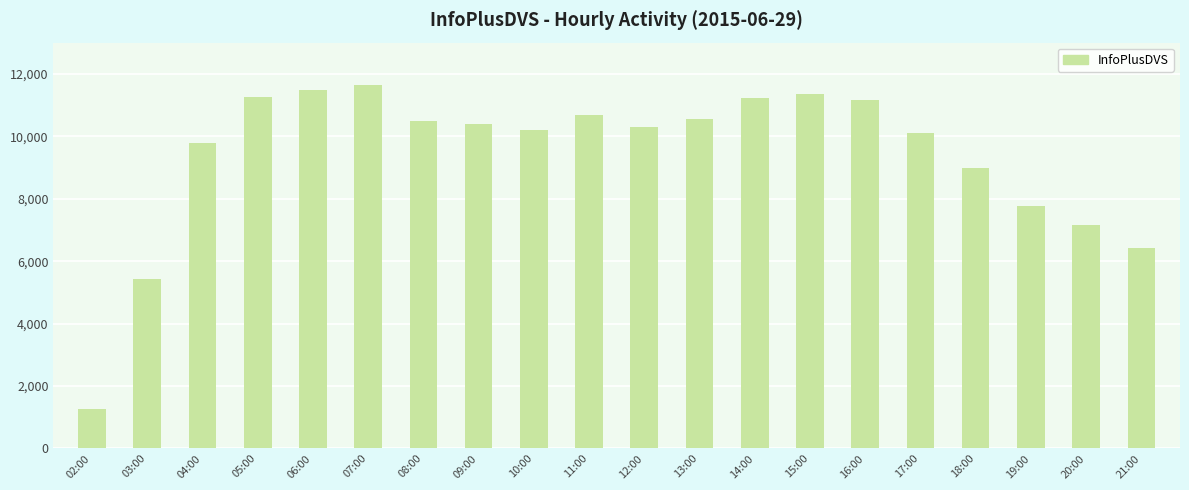

What is the difference between the values at 03:00 and 18:00?

3564